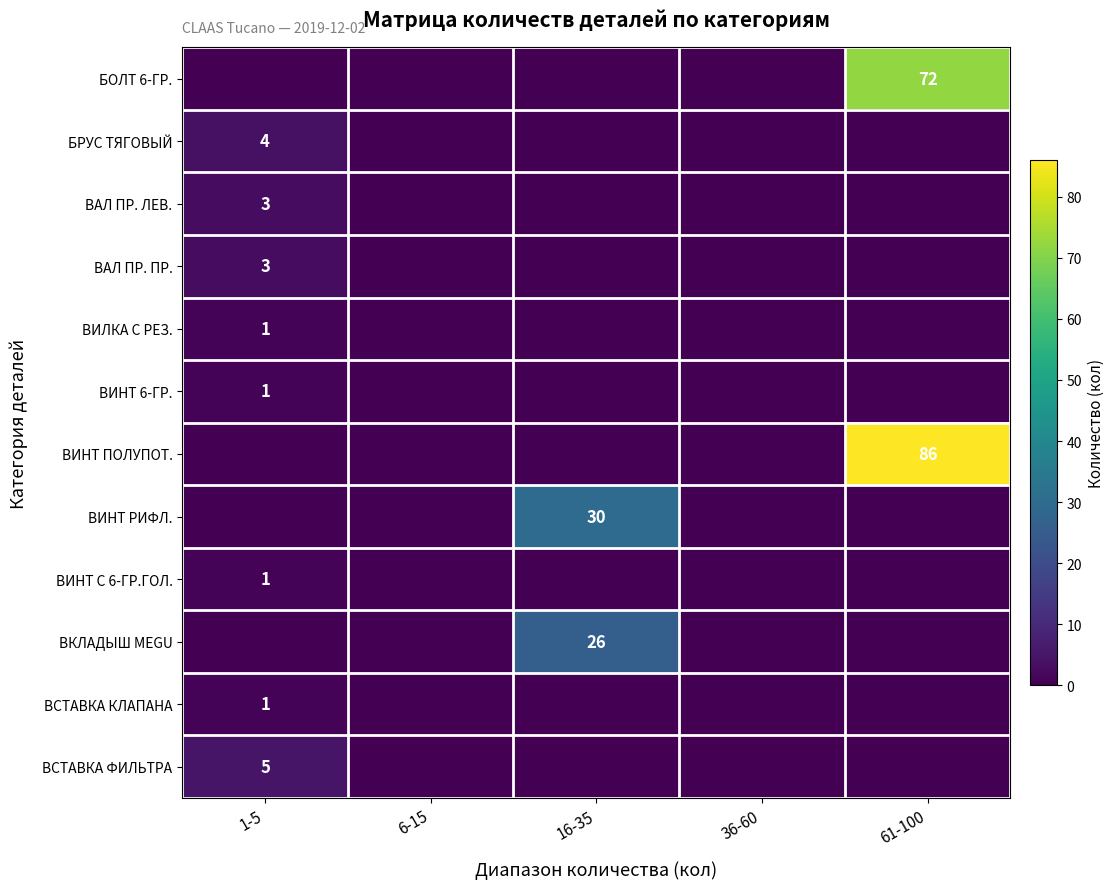

The value of ВИНТ ПОЛУПОТ. at 61-100 is 137. True or false?

False